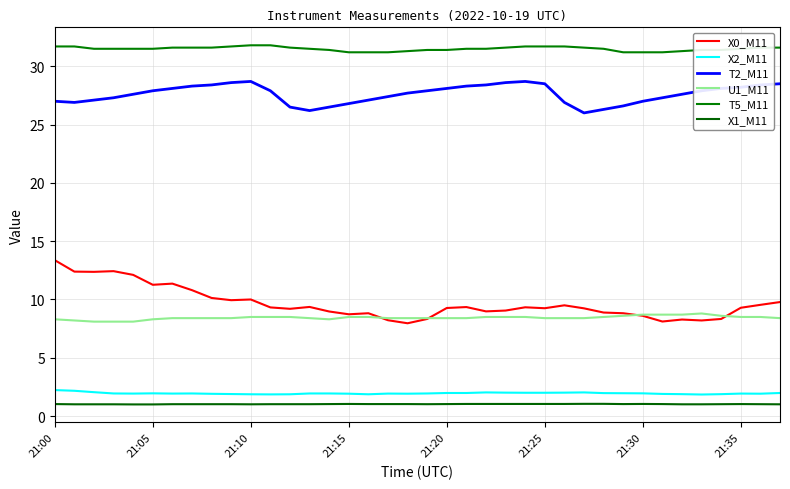

True or false: T5_M11 and T2_M11 cross at least once.

False